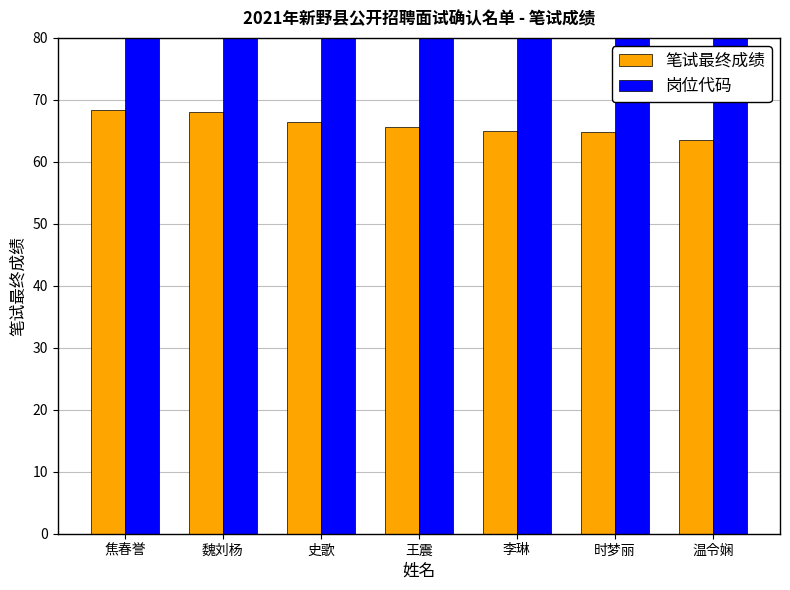

What is the difference between the second highest and second lowest values in the 笔试最终成绩 series?

3.2